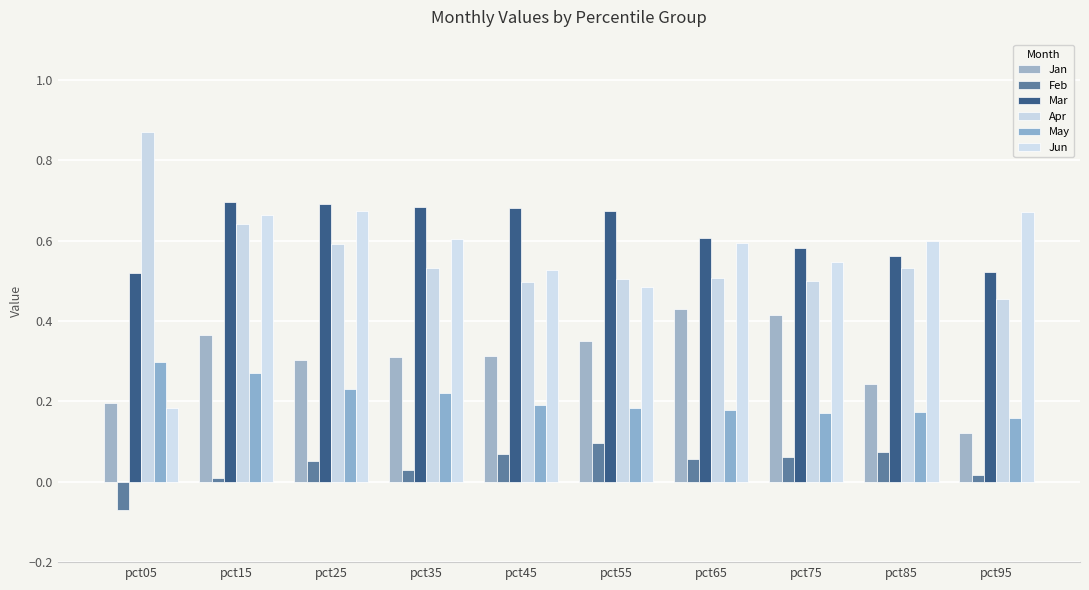

Which series has the widest spread of values?

Jun